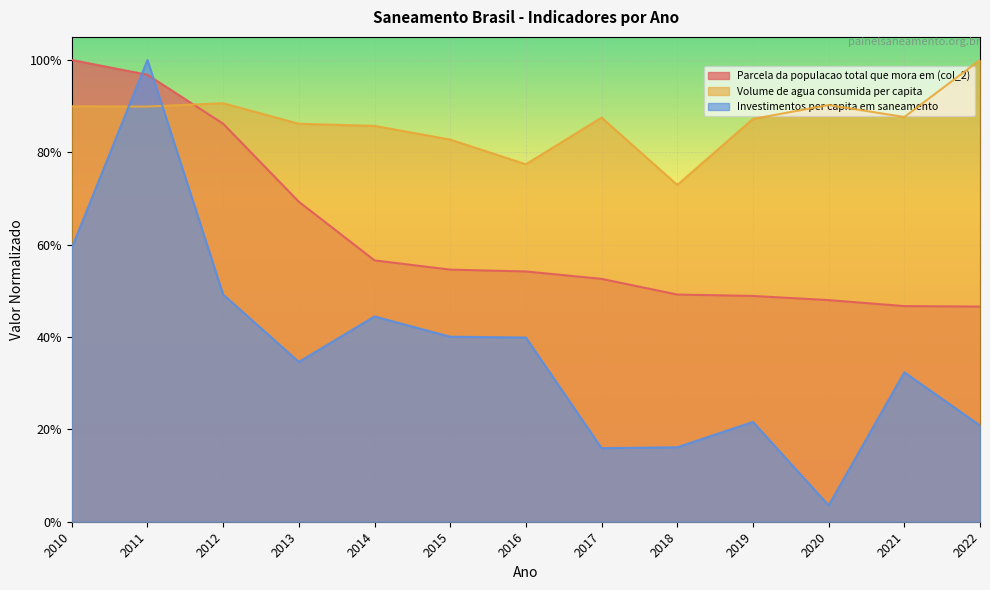

After their last crossing, which series has the higher values: Parcela da populacao total que mora em (col_2) or Volume de agua consumida per capita?

Volume de agua consumida per capita